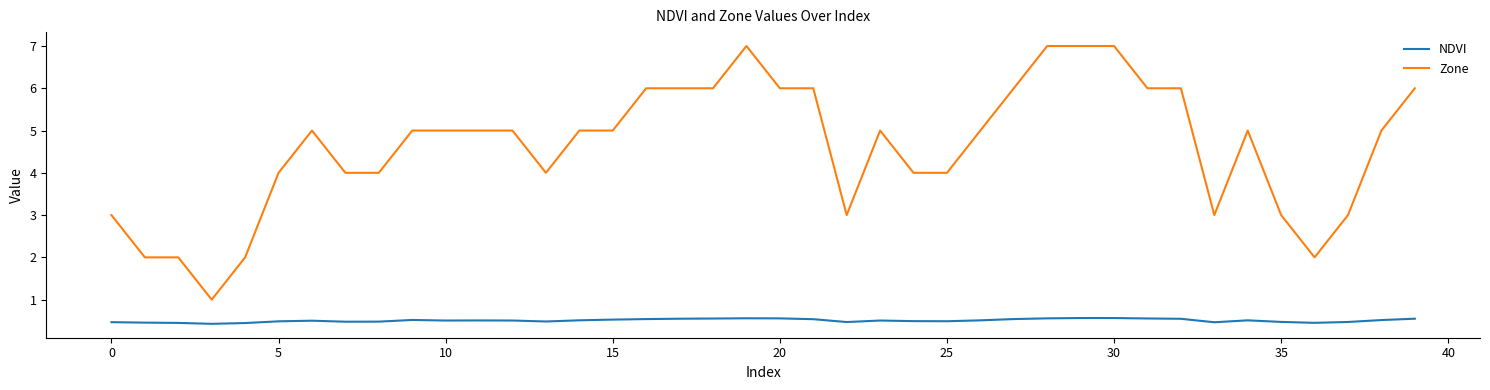

What are all the series names shown in the legend?

NDVI, Zone